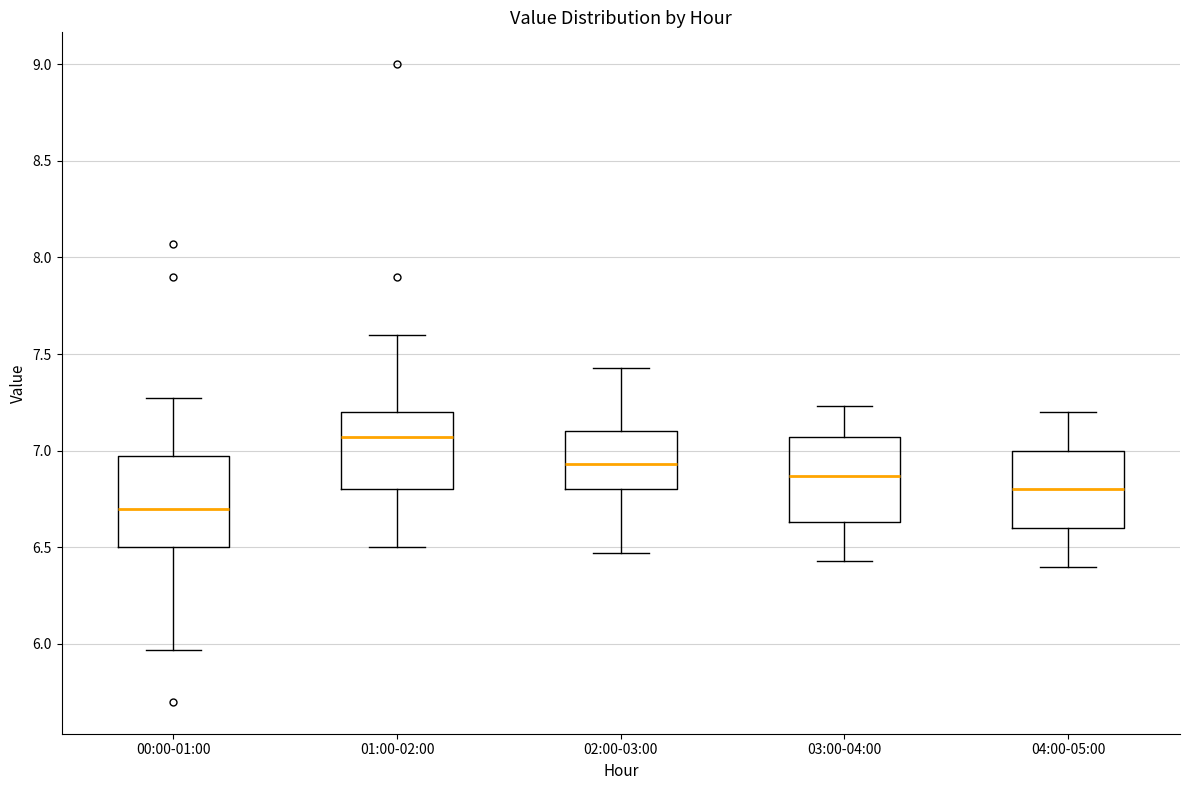

Reading left to right, read every box against the y-axis: the position of its median line, the range the box covers, and the ends of its whiskers. The values are not printed on the chart, so give them approximately, as read against the axis.

00:00-01:00: median 6.70, box 6.50 to 6.95, whiskers 5.95 to 7.25
01:00-02:00: median 7.05, box 6.80 to 7.20, whiskers 6.50 to 7.60
02:00-03:00: median 6.95, box 6.80 to 7.10, whiskers 6.45 to 7.45
03:00-04:00: median 6.85, box 6.65 to 7.05, whiskers 6.45 to 7.25
04:00-05:00: median 6.80, box 6.60 to 7.00, whiskers 6.40 to 7.20